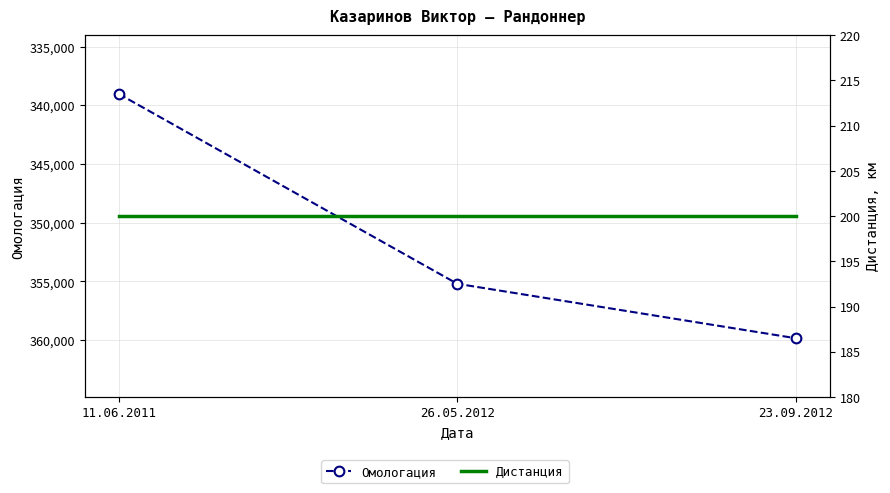

Which series has the largest range (max minus min)?

Омологация